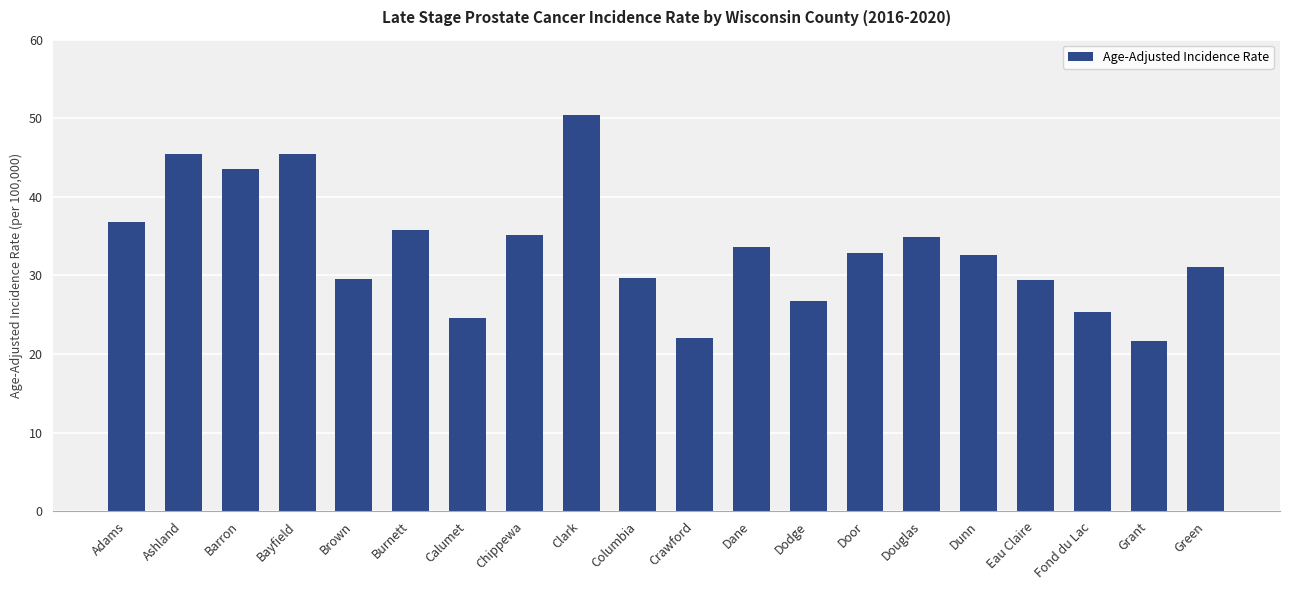

At which label is the value closest to 36?

Burnett